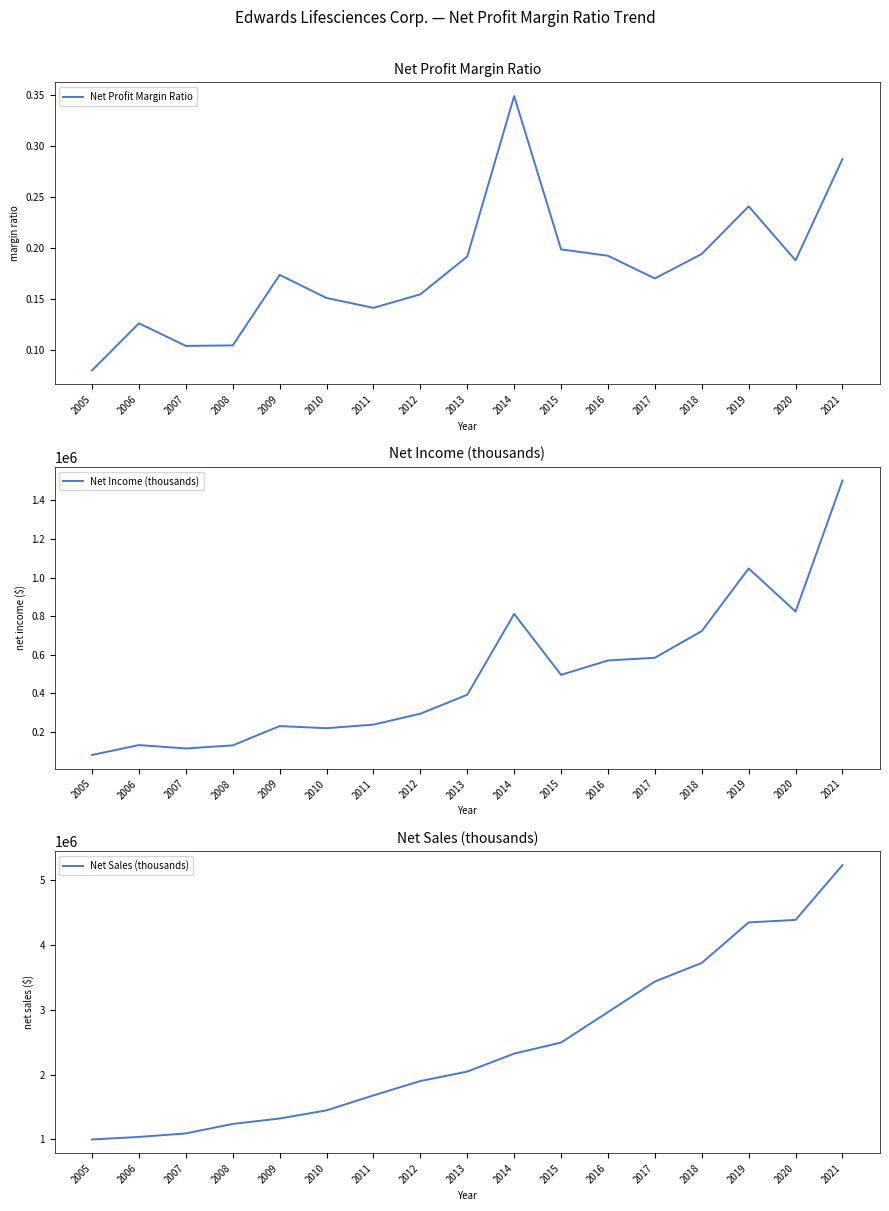

Rank the categories by Net Profit Margin Ratio value from lowest to highest.

2005, 2007, 2008, 2006, 2011, 2010, 2012, 2017, 2009, 2020, 2013, 2016, 2018, 2015, 2019, 2021, 2014